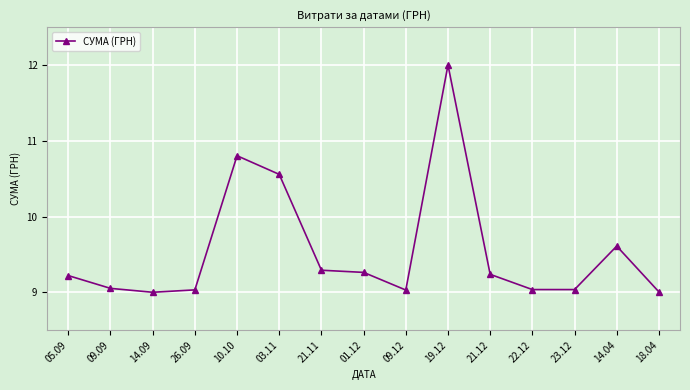

What is the value of the 10th point from the left?

12.0